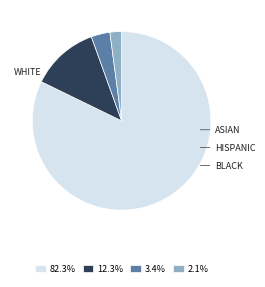

Is there any slice that represents more than half of the pie?

Yes